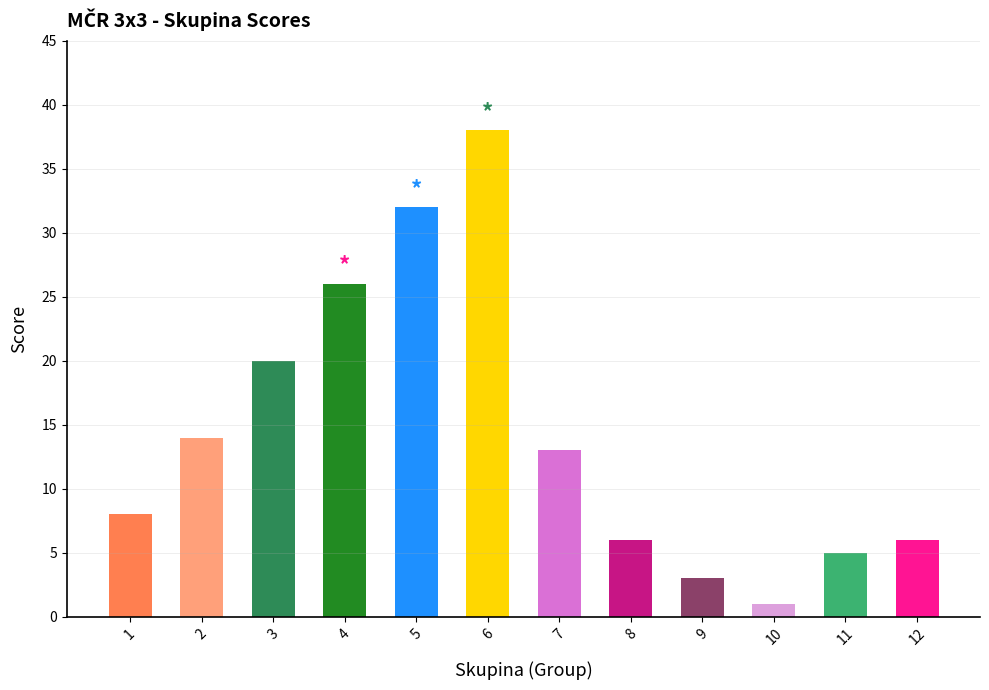

Are the bars grouped side by side (vs. stacked)?

No